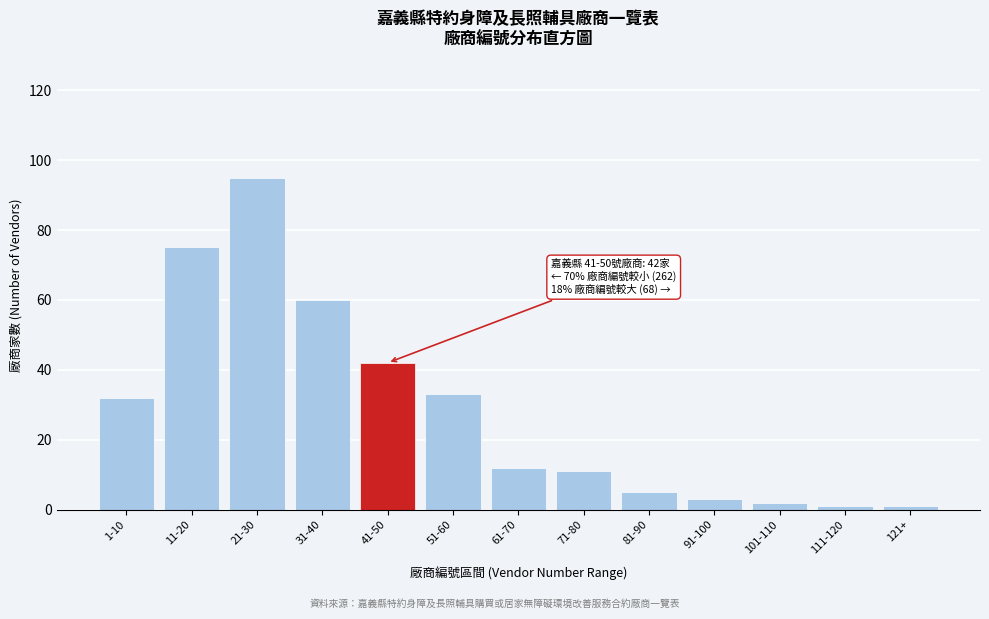

Reading left to right, what are all the values shown in this chart?

1-10=32	11-20=75	21-30=95	31-40=60	41-50=42	51-60=33	61-70=12	71-80=11	81-90=5	91-100=3	101-110=2	111-120=1	121+=1